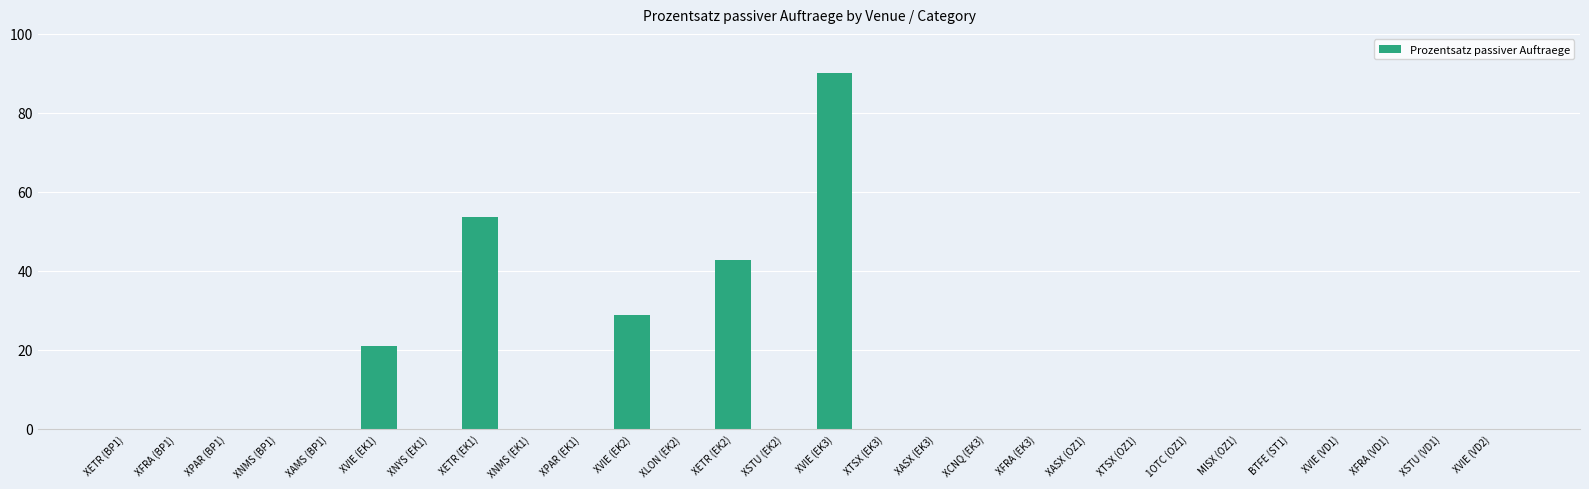

Where is the data nearest to the value 45?

XETR (EK2)